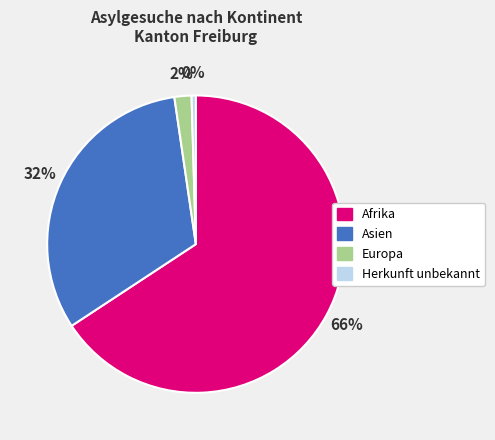

Count the number of slices in the pie.

4